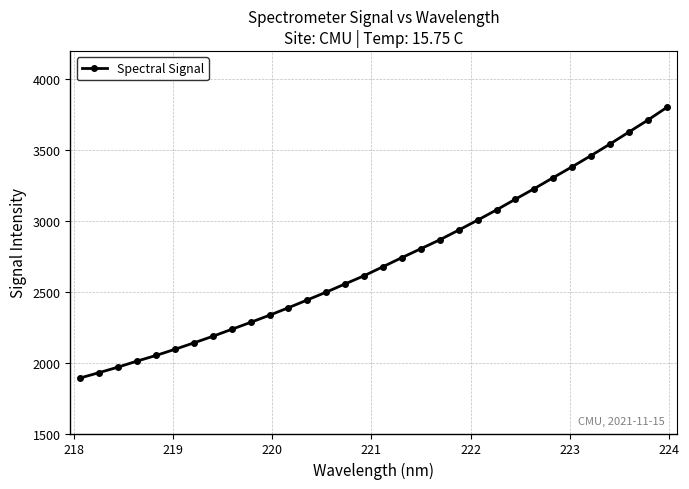

What is the difference between the maximum and minimum values?

1910.0